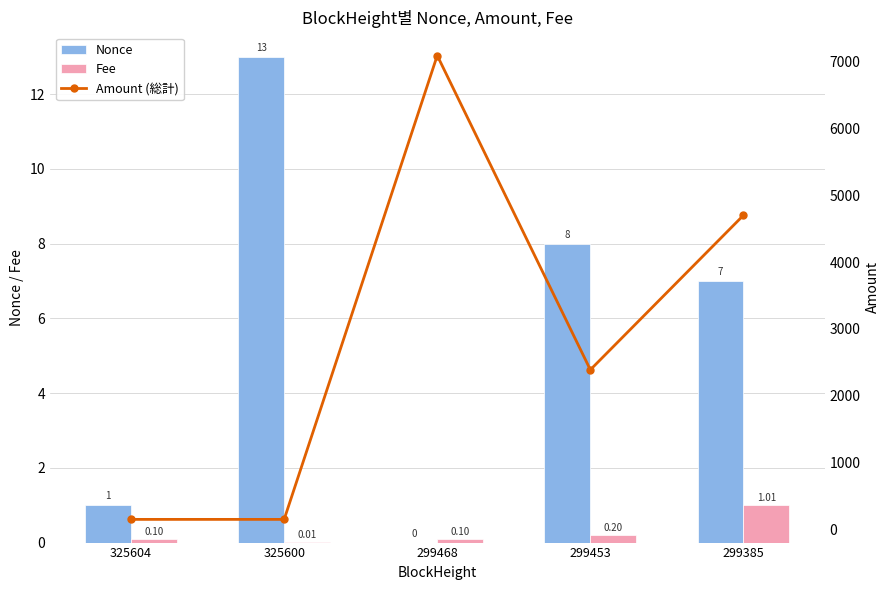

Which series has the largest total across all categories?

Amount (総計)